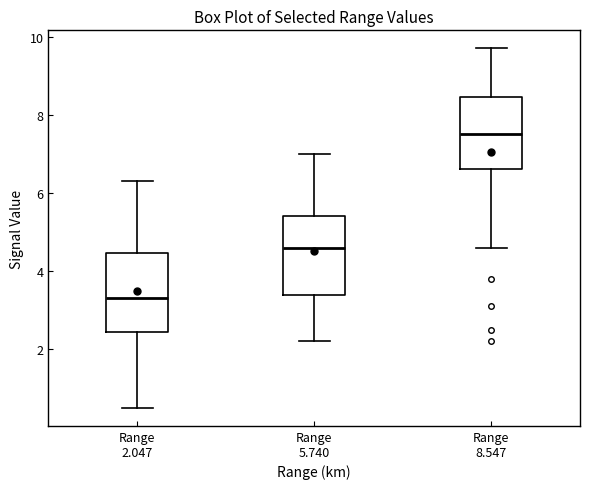

Reading left to right, read every box against the y-axis: the position of its median line, the range the box covers, and the ends of its whiskers. The values are not printed on the chart, so give them approximately, as read against the axis.

Range 2.047: median 3.4, box 2.4 to 4.4, whiskers 0.6 to 6.4
Range 5.740: median 4.6, box 3.4 to 5.4, whiskers 2.2 to 7.0
Range 8.547: median 7.6, box 6.6 to 8.4, whiskers 4.6 to 9.8